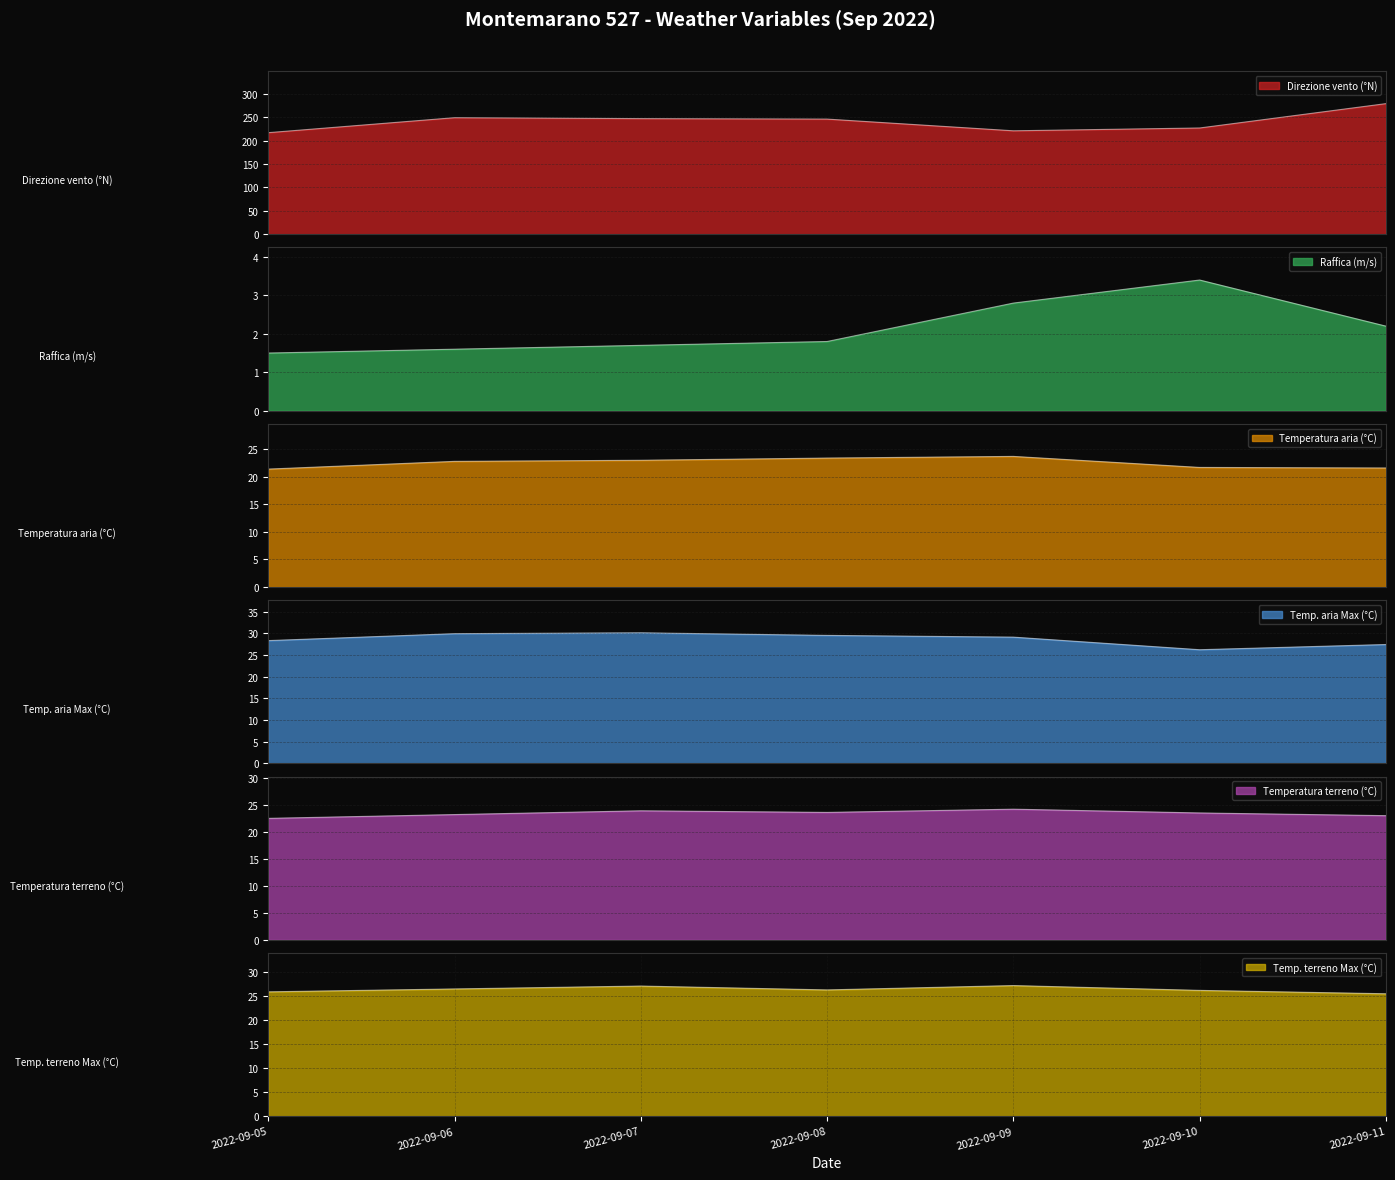

What is the sum of the Temp. aria Max (°C) values at 2022-09-06 and 2022-09-05?

58.2